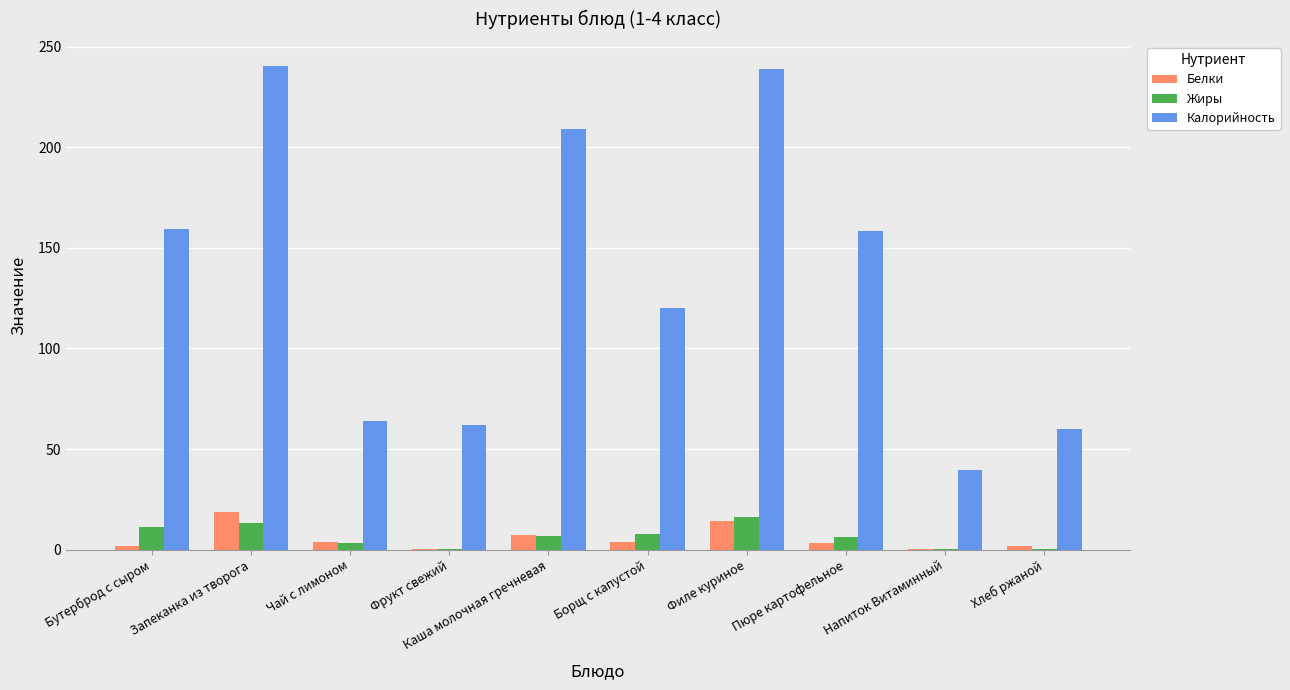

The Калорийность series shows 158.3 at Пюре картофельное. True or false?

True